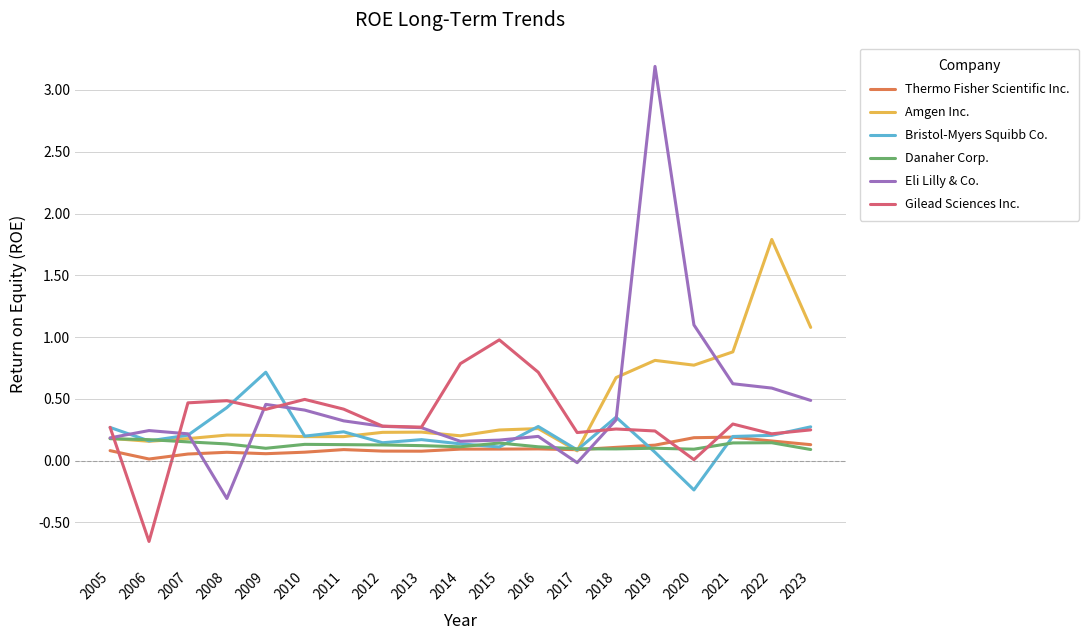

Where is Eli Lilly & Co. nearest to the value 1?

2020